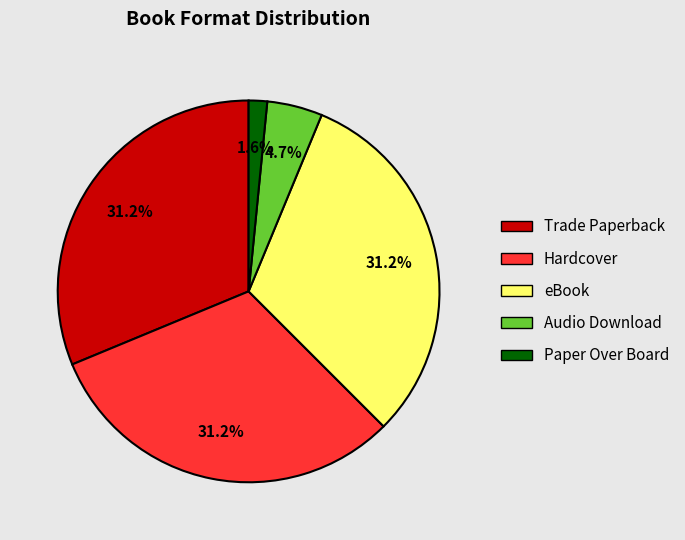

Is Audio Download the majority of the pie?

No